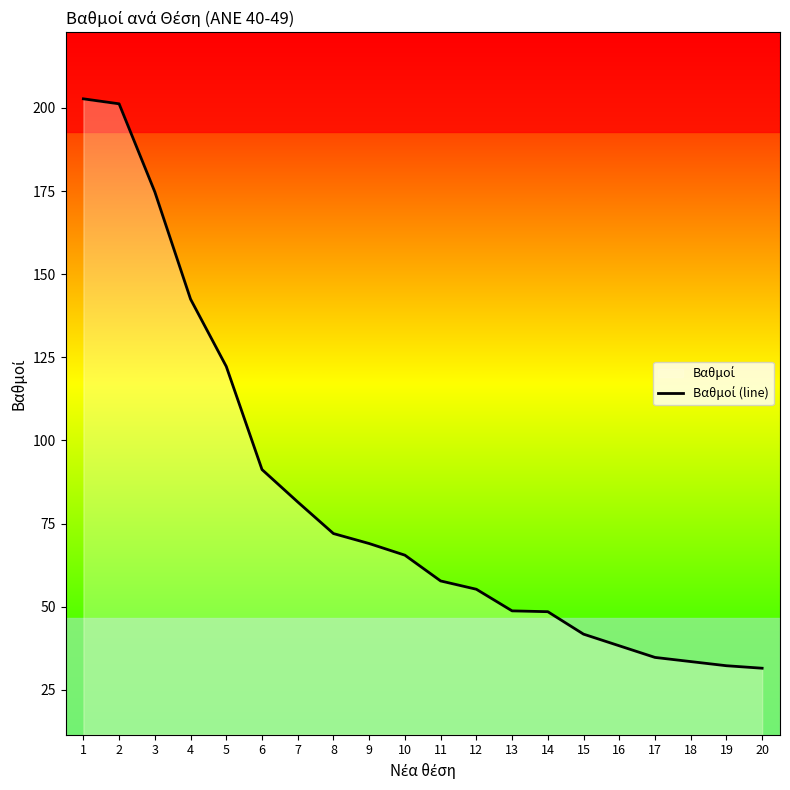

List the labels in order of value, smallest first.

20, 19, 18, 17, 16, 15, 14, 13, 12, 11, 10, 9, 8, 7, 6, 5, 4, 3, 2, 1